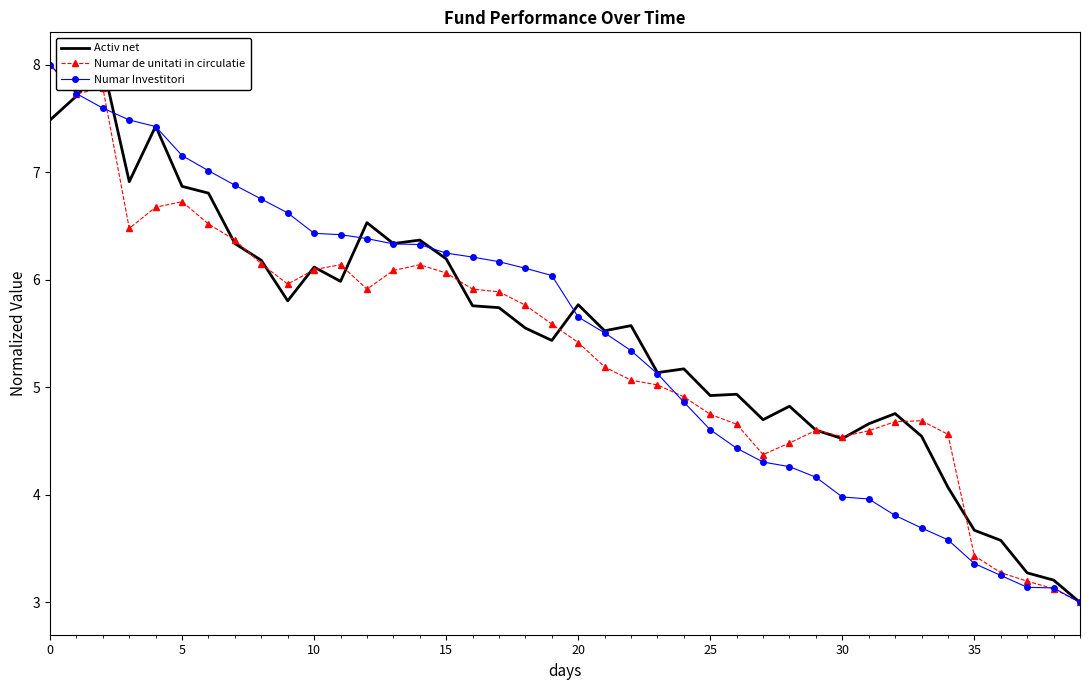

What is the average value of the Numar de unitati in circulatie series?

5.4